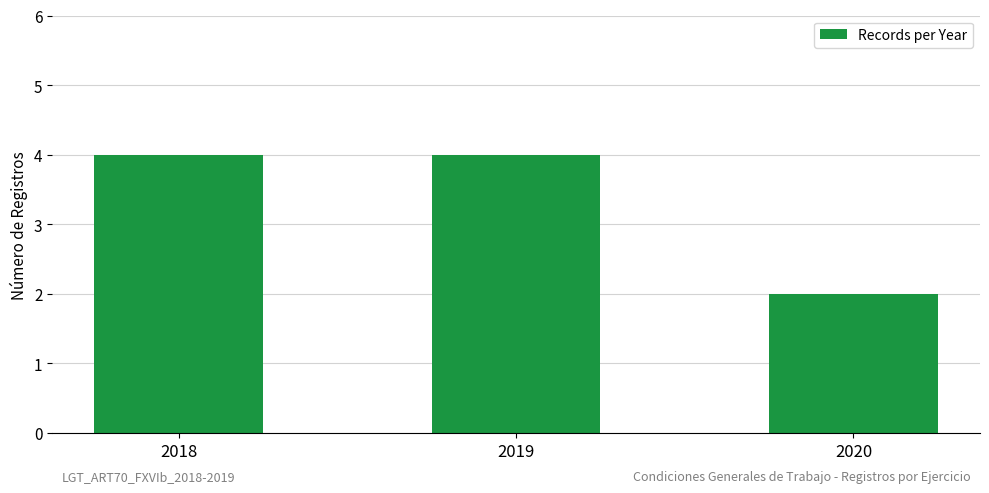

Which category has the lowest value across all series?

2020